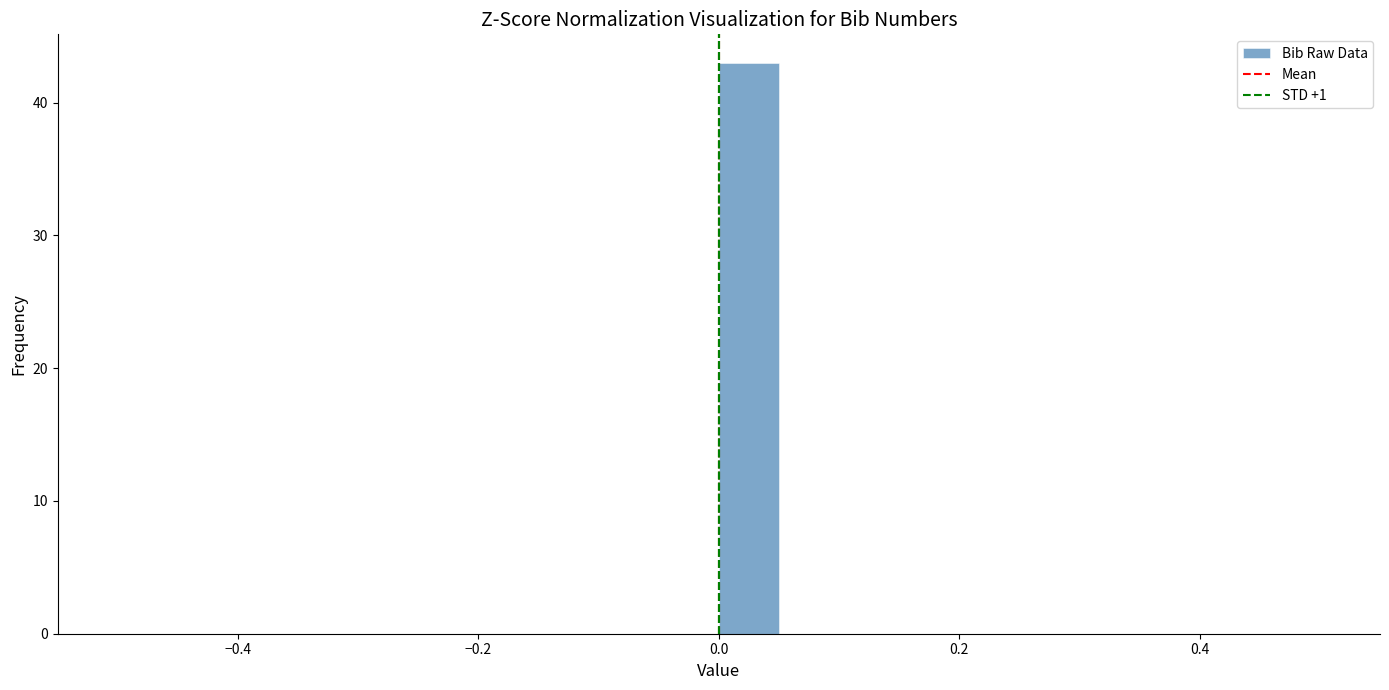

Read against the x-axis, roughly where is the centre of the tallest bar?

0.02